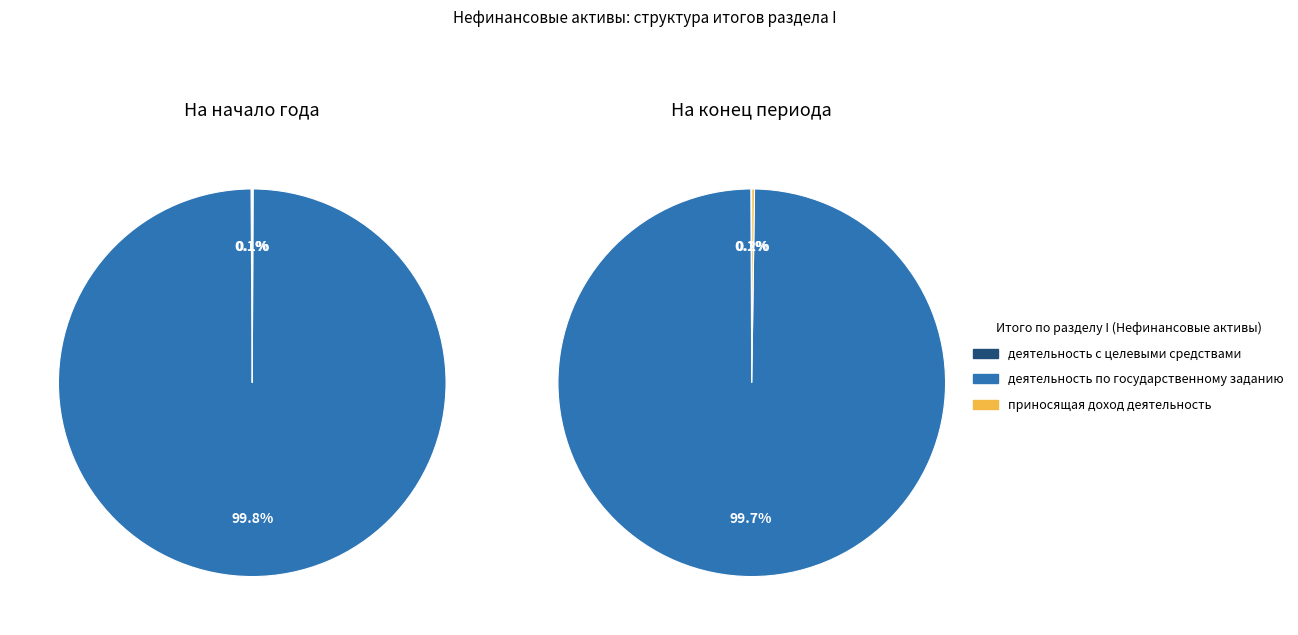

Is 1 the majority of the pie?

No